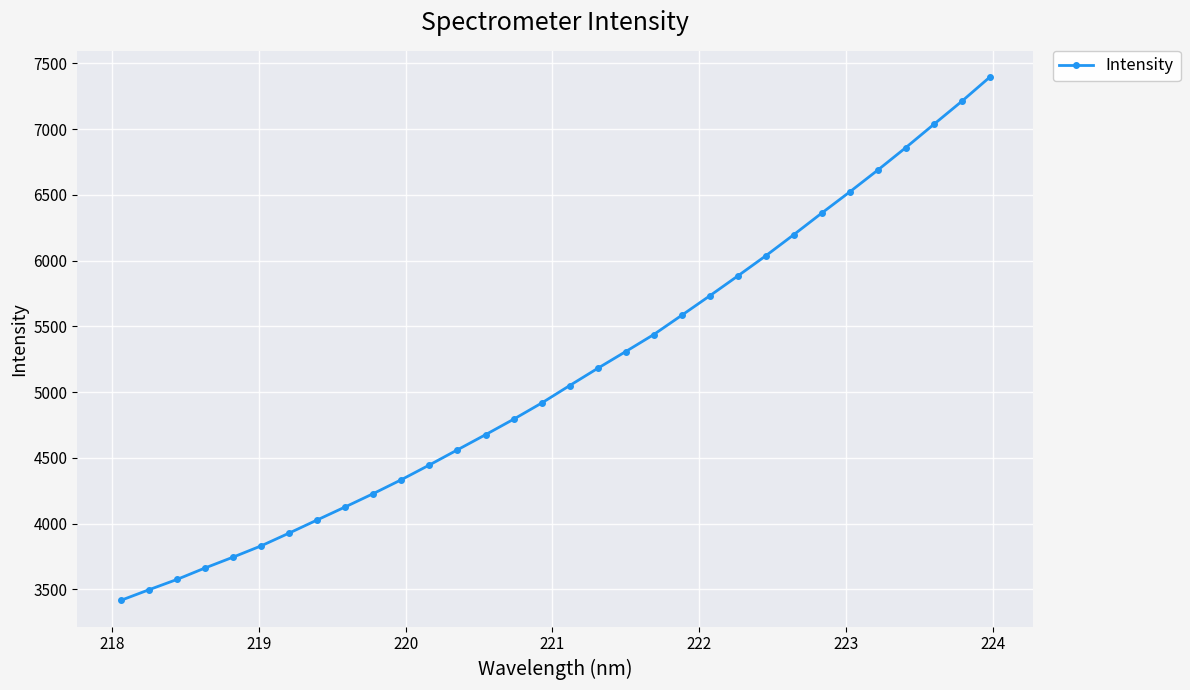

What is the greatest value displayed?

7396.5